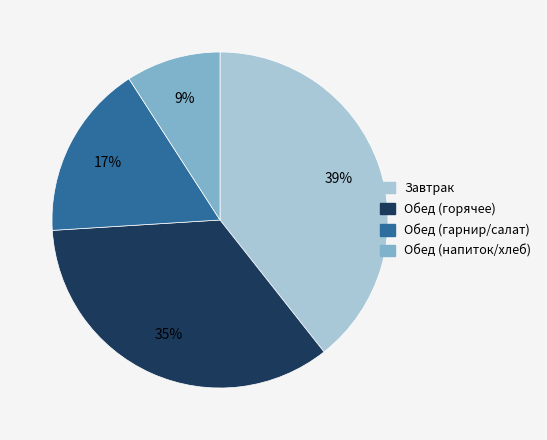

To the nearest percent, what is the difference between the largest and smallest slice percentages?

30%